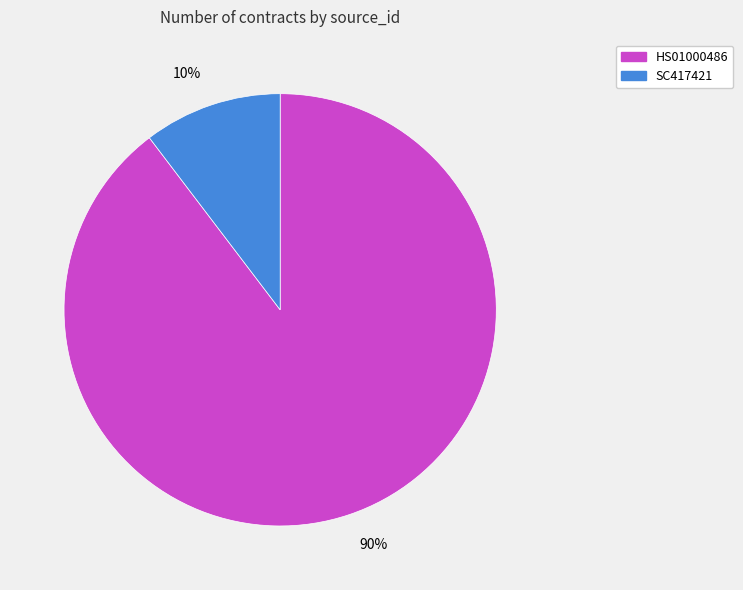

Which slice represents more than half of the pie?

HS01000486